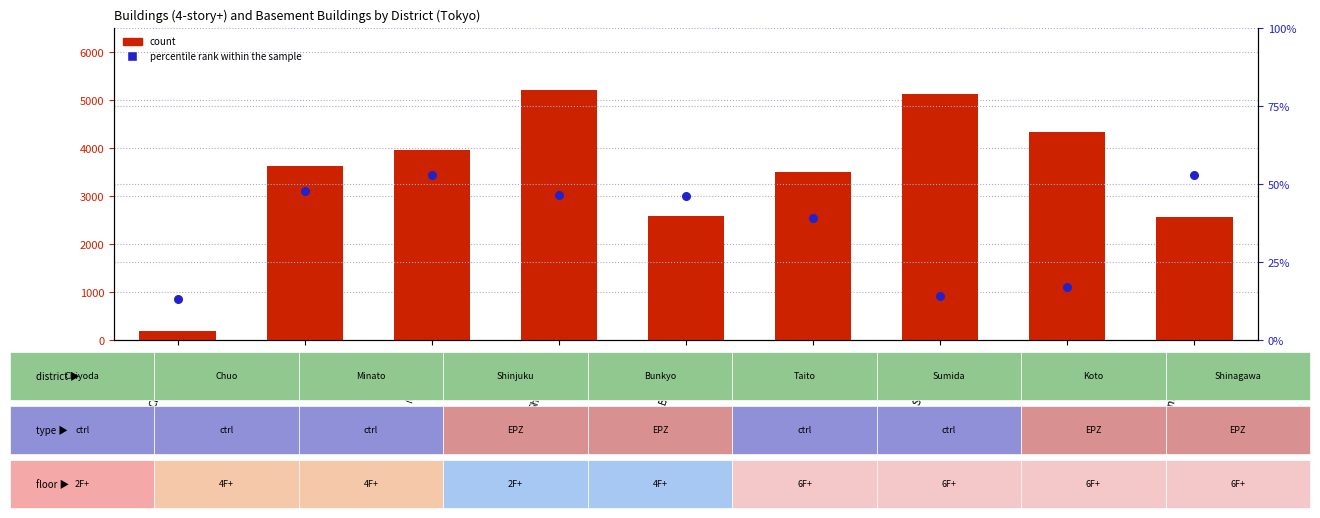

Which series contains the highest Y value?

count